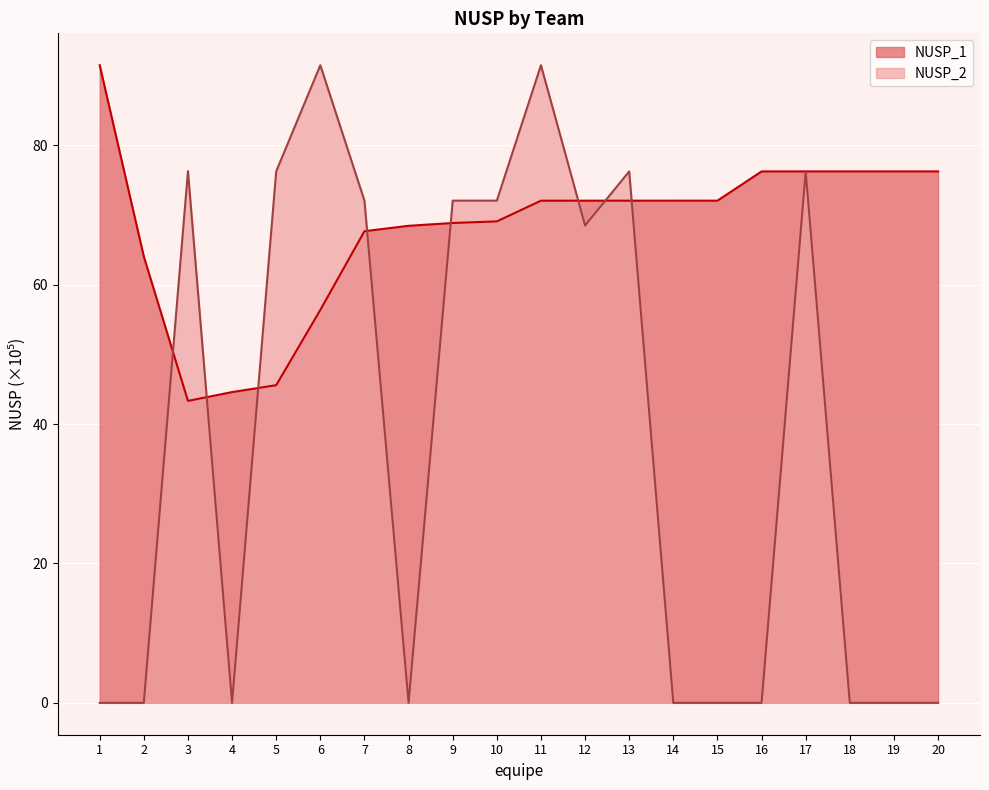

Where is the first local maximum for NUSP_2?

3